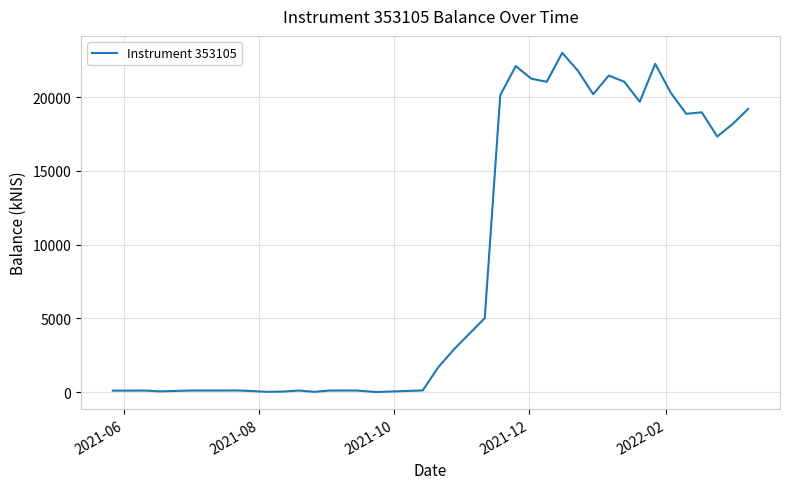

What is the maximum value shown in the chart?

22997.4